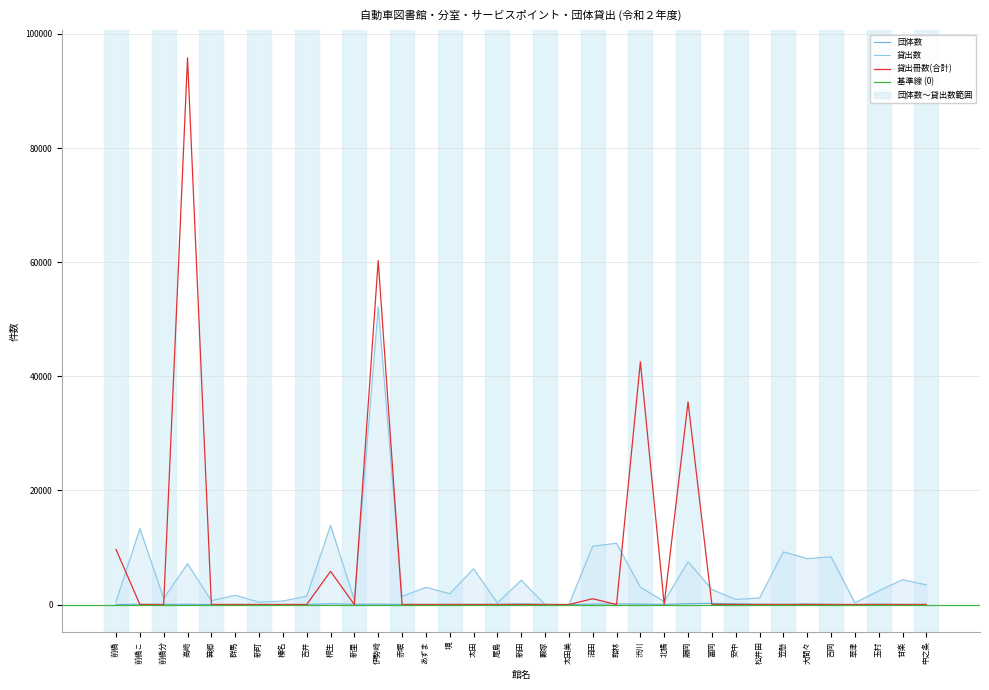

At 渋川, list the series in order from smallest to largest.

団体数, 貸出数, 貸出冊数(合計)